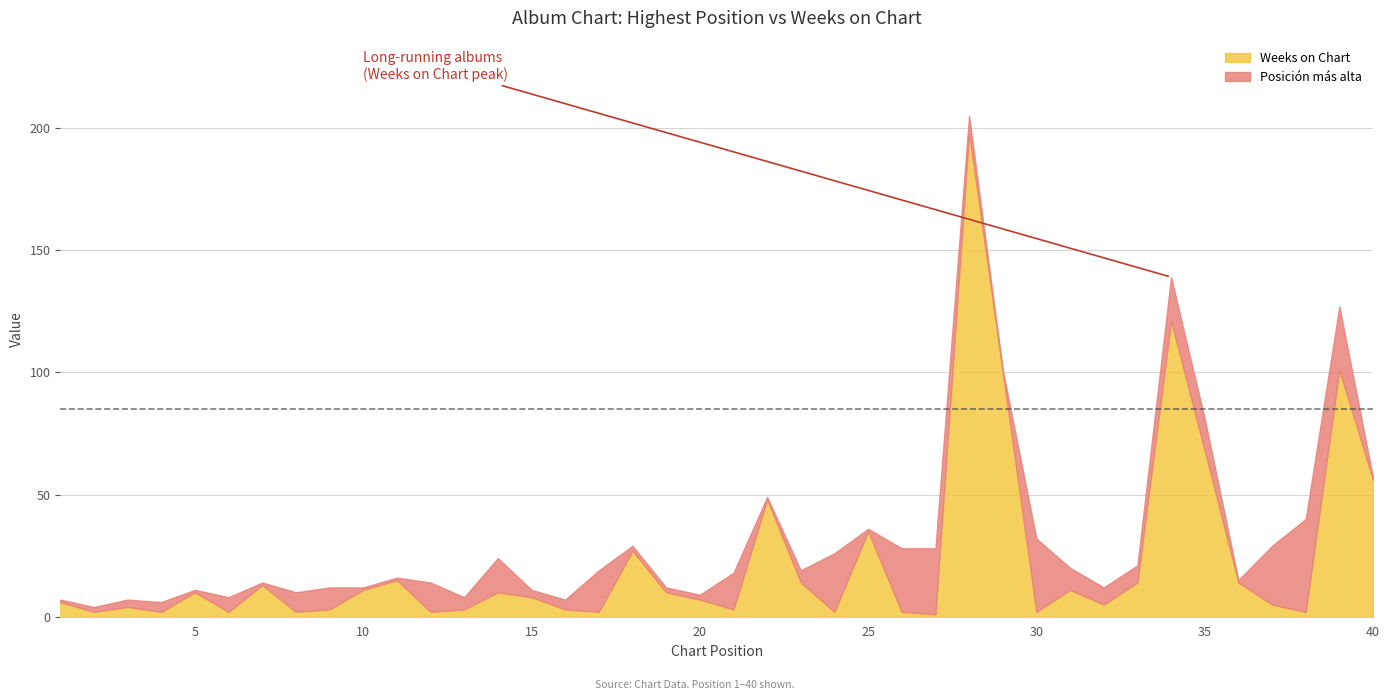

How many lines are shown in the chart?

2